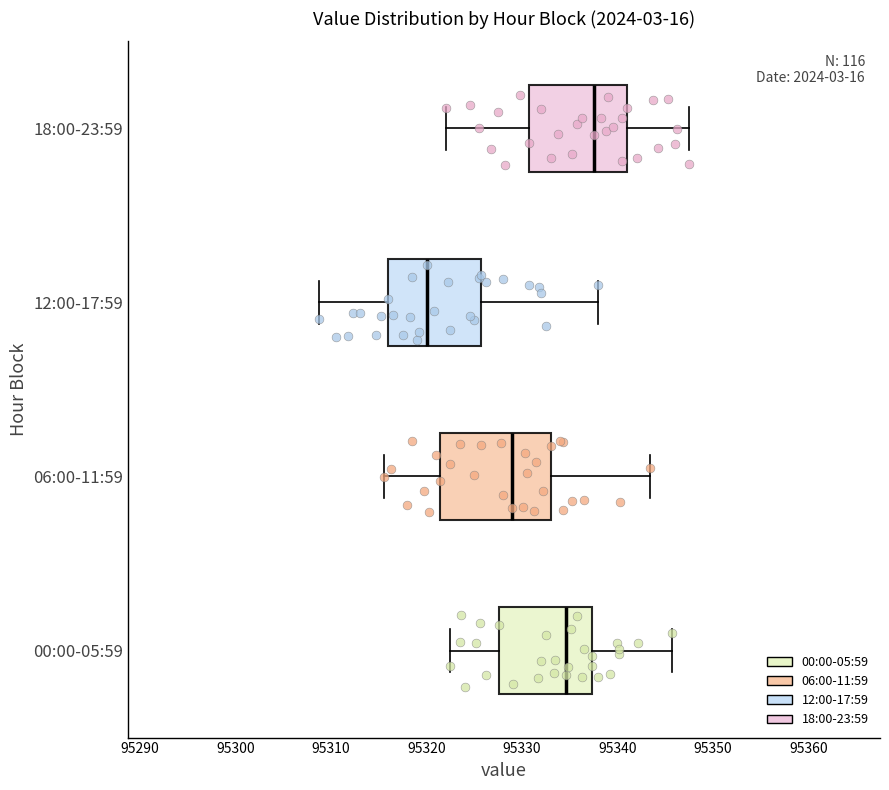

Which box has the furthest to the left median line?

12:00-17:59